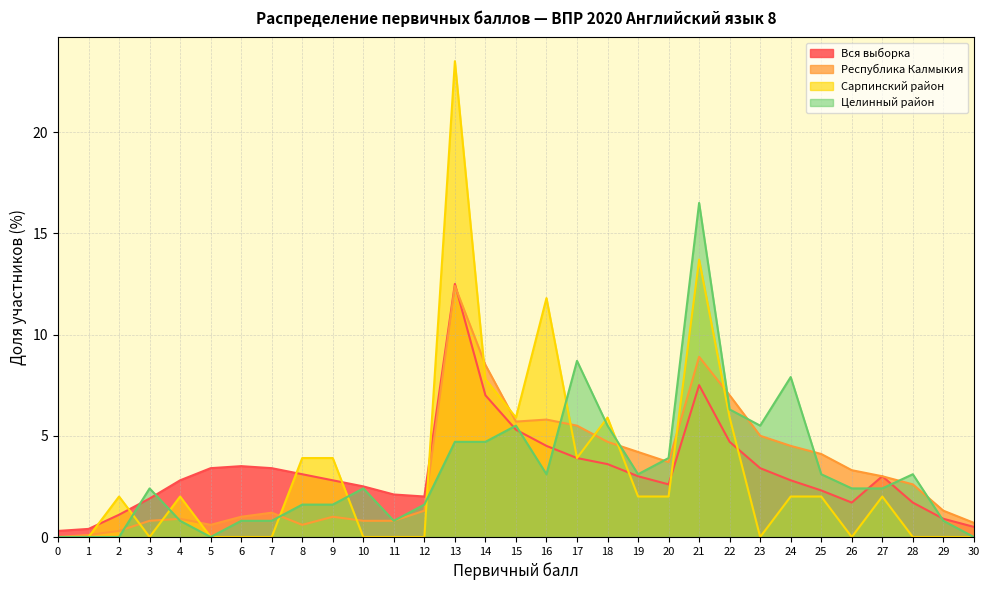

True or false: Вся выборка has a value of 0.5 at 30.

True